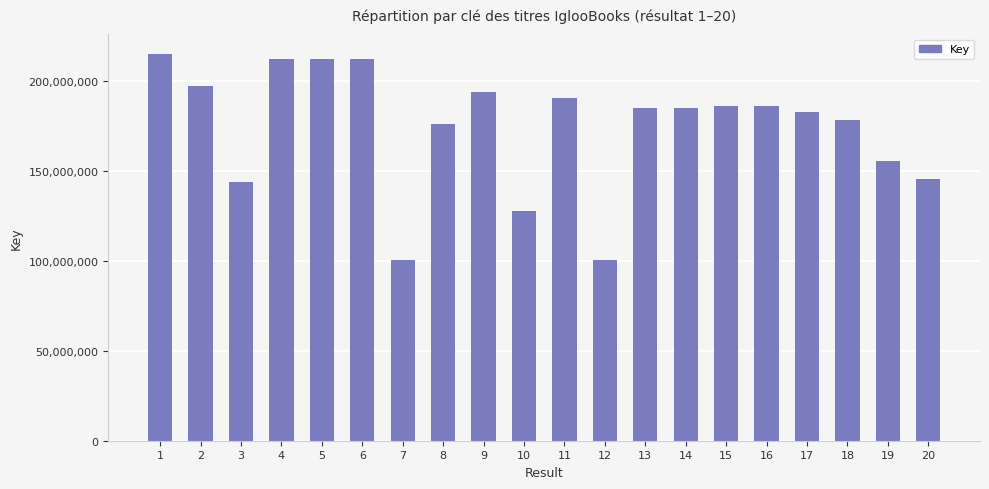

Are the bars grouped side by side (vs. stacked)?

No